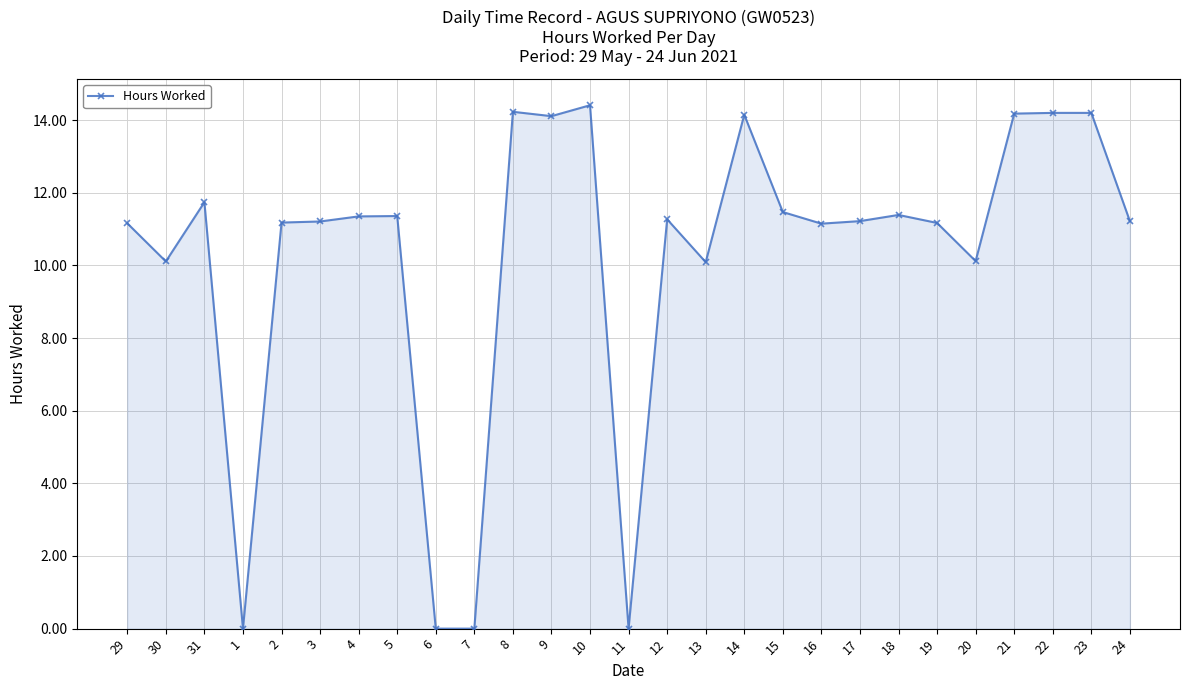

What is the sum of all values?

276.7